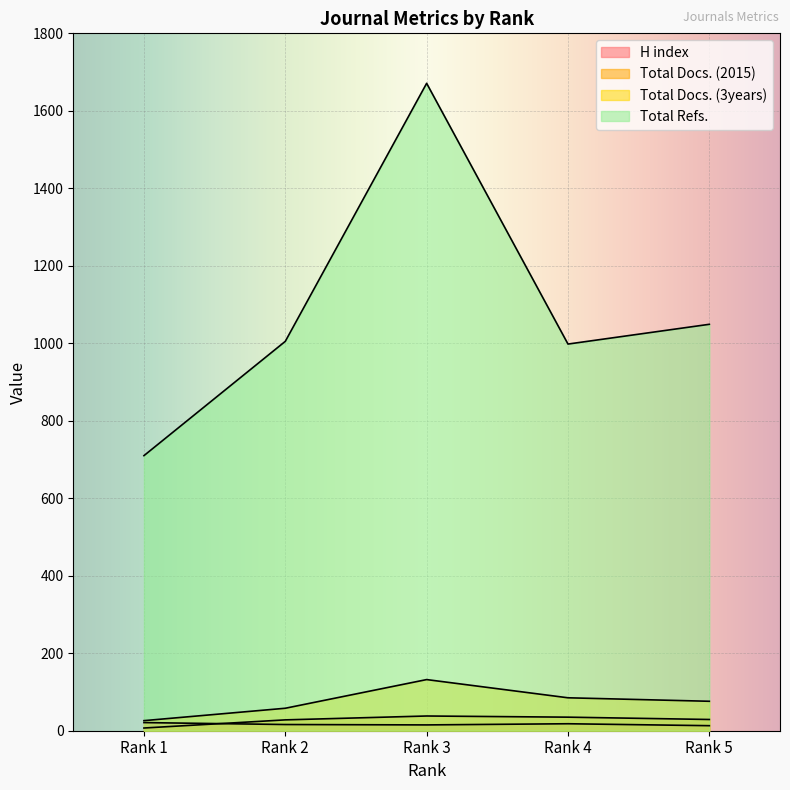

Which series has the largest total across all categories?

Total Refs.